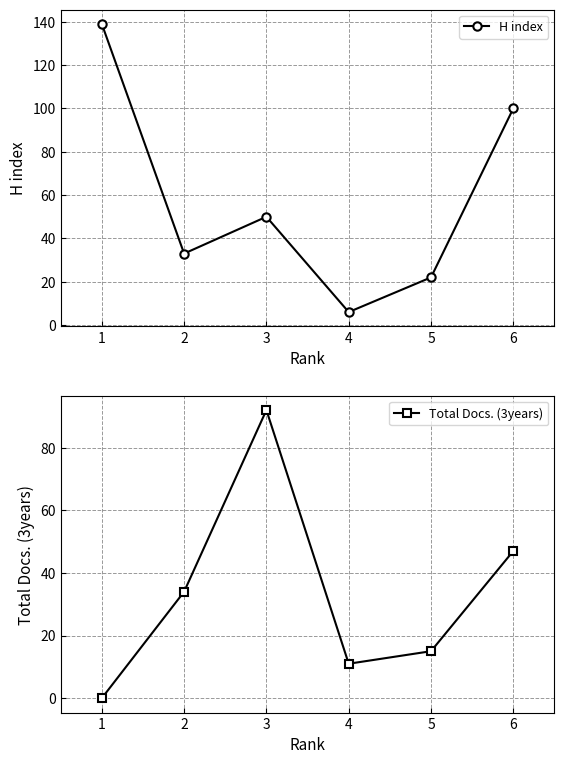

Which has a higher value, 4 or 5?

5